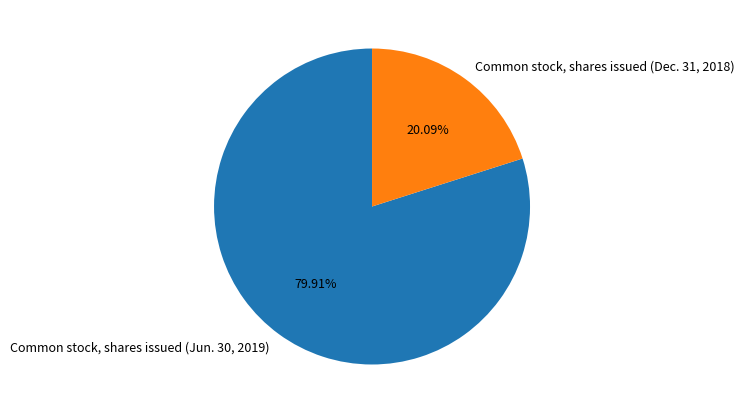

What is the largest slice in the pie chart?

Common stock, shares issued (Jun. 30, 2019)